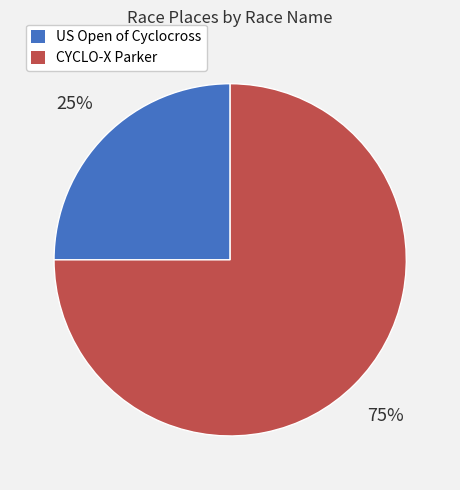

True or false: US Open of Cyclocross accounts for 25% of the total.

True